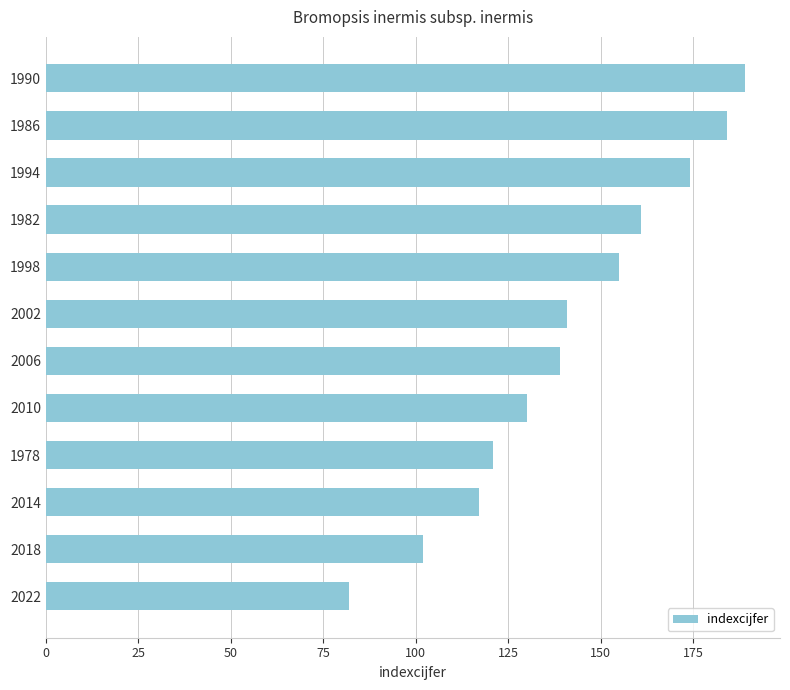

What is the sum of all values?

1695